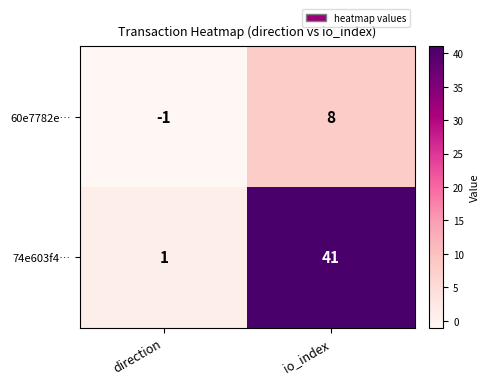

Between direction and io_index, which series saw the biggest shift?

74e603f4…